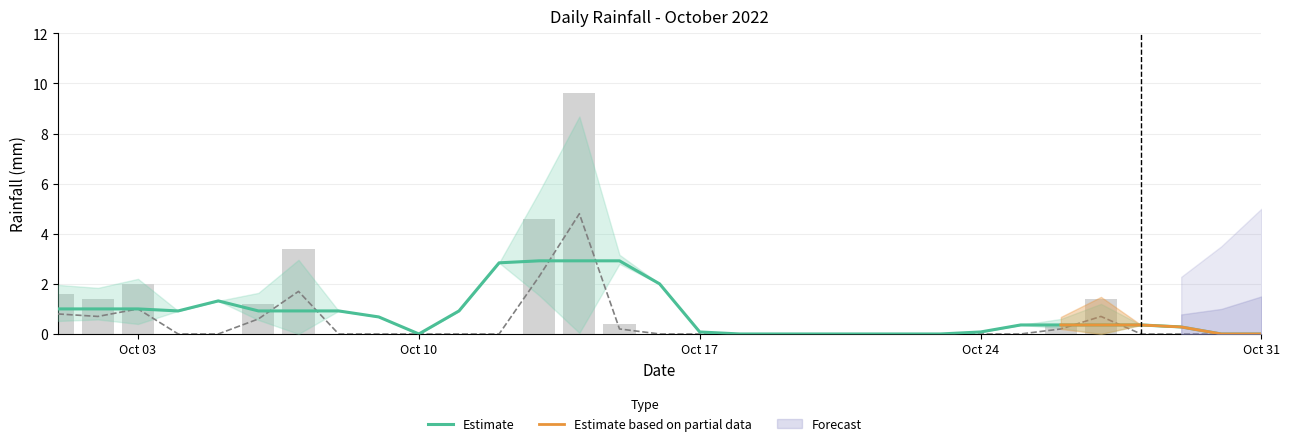

What is the approximate value at 2022-10-06?

0.6